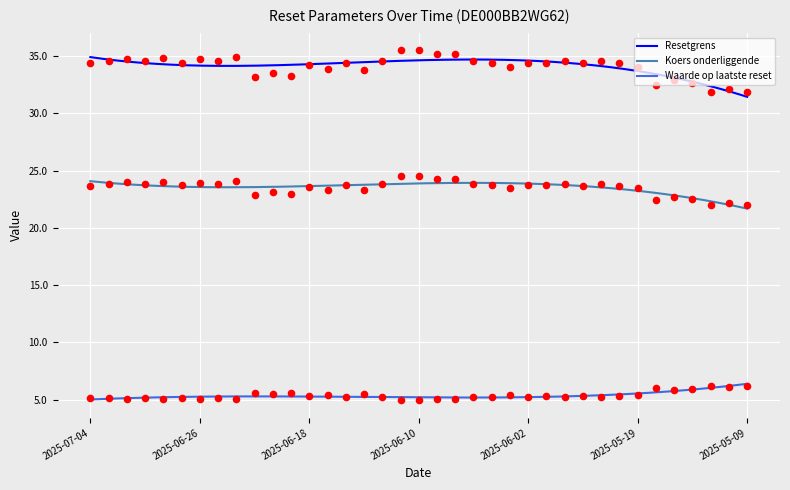

At which category is the sum across all series the highest?

2025-06-11